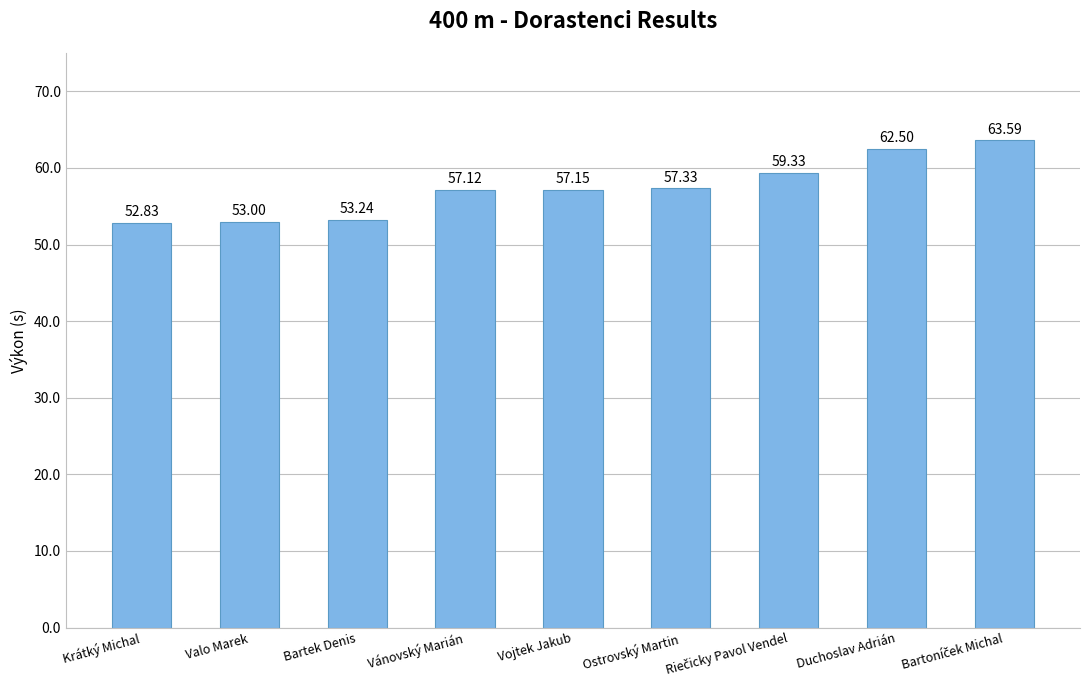

Which label corresponds to the smallest value in the chart?

Krátký Michal